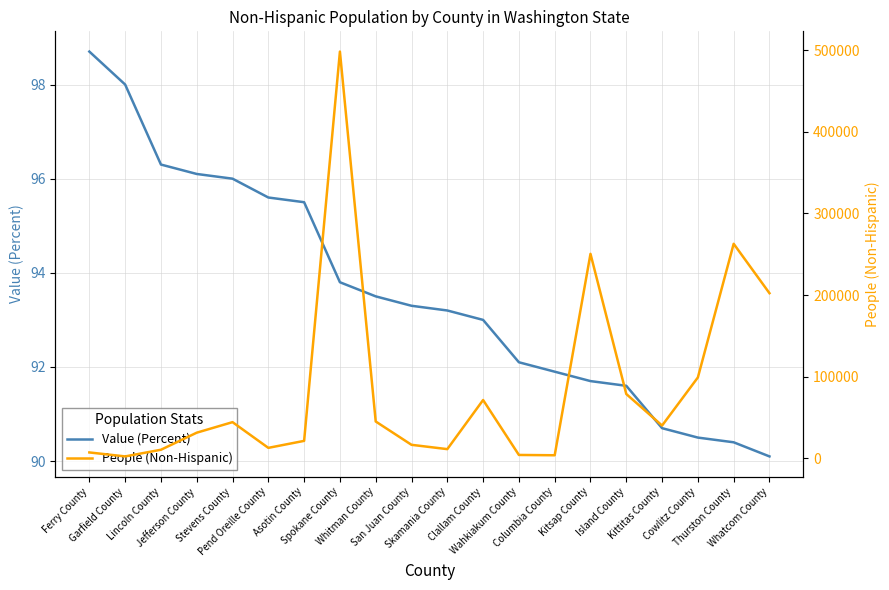

Rank the series at Whatcom County from highest to lowest value.

People (Non-Hispanic), Value (Percent)